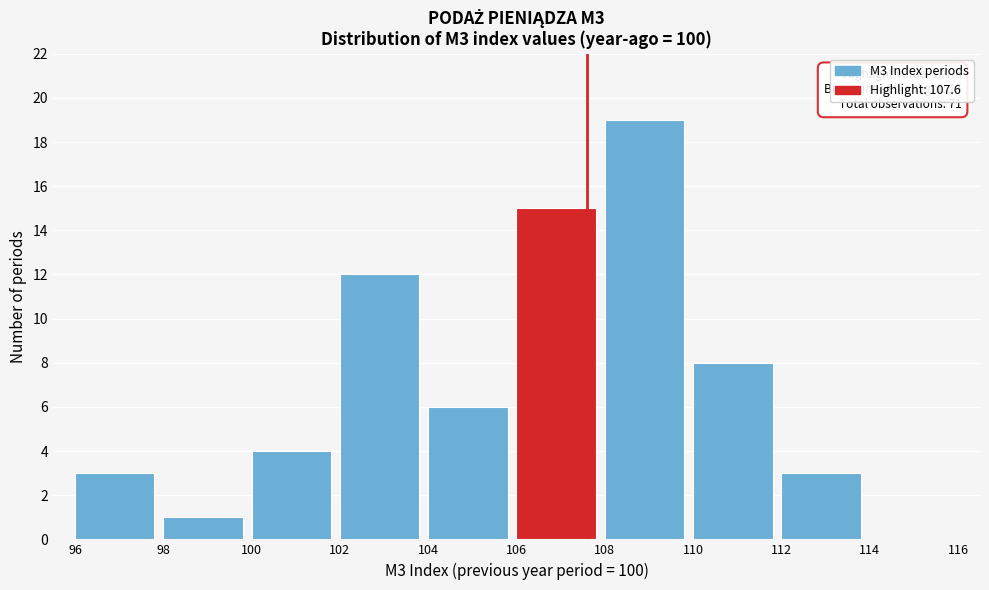

Over which range of the x-axis is the bar tallest?

108 to 110